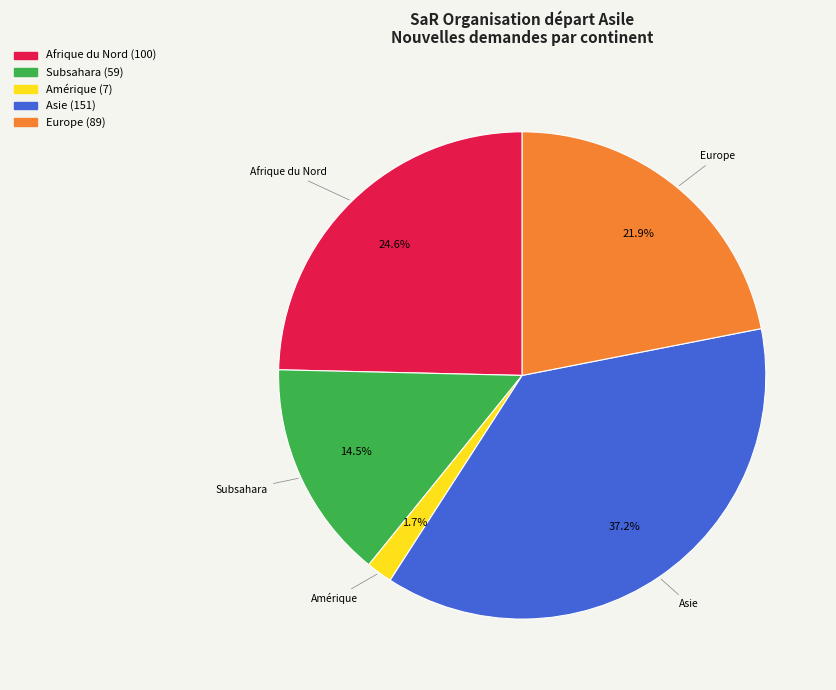

Count the number of slices in the pie.

5